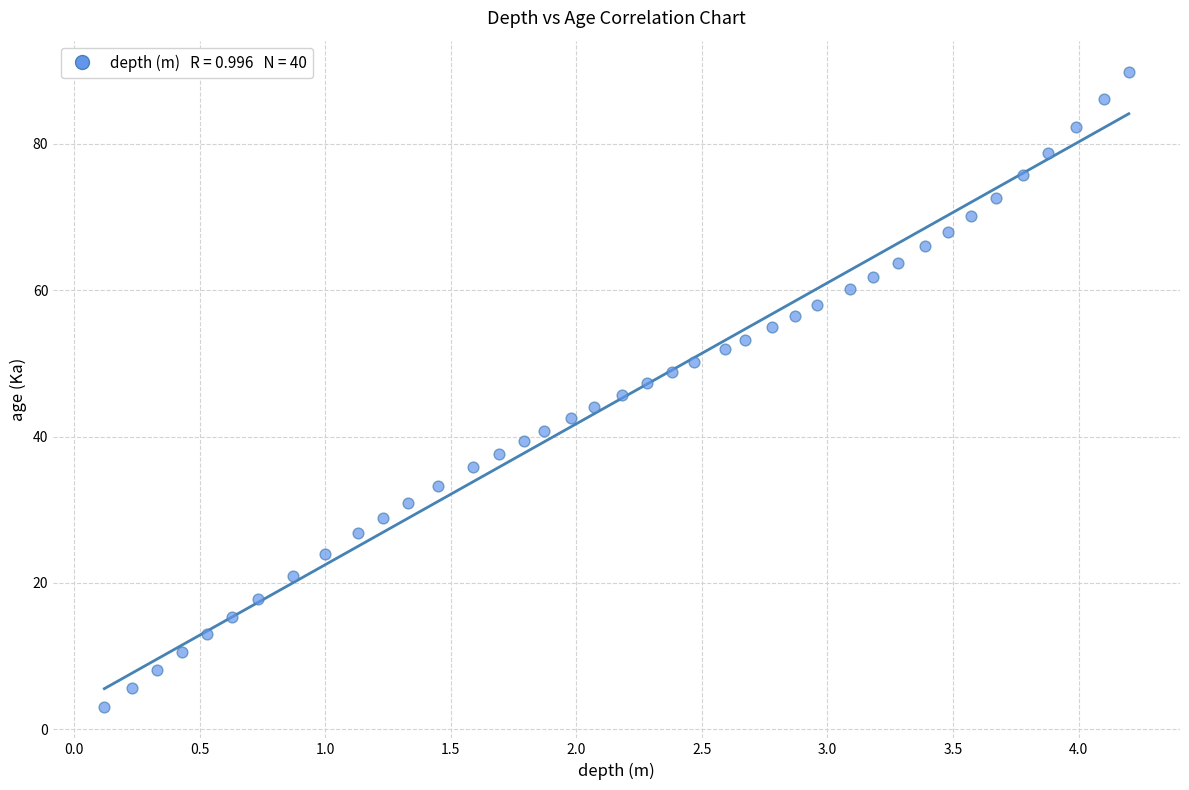

What is the range of X values (max minus min)?

4.1